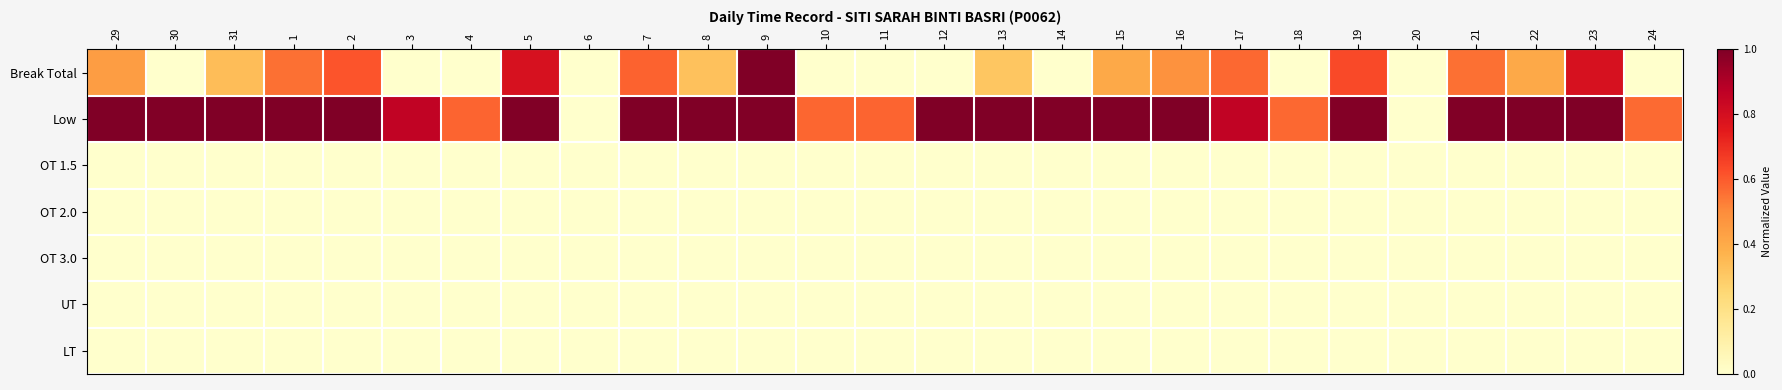

Reading left to right, extract all data points from this chart.

Break Total: 29=0.4	30=0.0	31=0.3	1=0.6	2=0.6	3=0.0	4=0.0	5=0.8	6=0.0	7=0.6	8=0.3	9=1.0	10=0.0	11=0.0	12=0.0	13=0.3	14=0.0	15=0.4	16=0.5	17=0.6	18=0.0	19=0.6	20=0.0	21=0.6	22=0.4	23=0.8	24=0.0
Low: 29=1.0	30=1.0	31=1.0	1=1.0	2=1.0	3=0.9	4=0.6	5=1.0	6=0.0	7=1.0	8=1.0	9=1.0	10=0.6	11=0.6	12=1.0	13=1.0	14=1.0	15=1.0	16=1.0	17=0.9	18=0.6	19=1.0	20=0.0	21=1.0	22=1.0	23=1.0	24=0.6
OT 1.5: 29=0.0	30=0.0	31=0.0	1=0.0	2=0.0	3=0.0	4=0.0	5=0.0	6=0.0	7=0.0	8=0.0	9=0.0	10=0.0	11=0.0	12=0.0	13=0.0	14=0.0	15=0.0	16=0.0	17=0.0	18=0.0	19=0.0	20=0.0	21=0.0	22=0.0	23=0.0	24=0.0
OT 2.0: 29=0.0	30=0.0	31=0.0	1=0.0	2=0.0	3=0.0	4=0.0	5=0.0	6=0.0	7=0.0	8=0.0	9=0.0	10=0.0	11=0.0	12=0.0	13=0.0	14=0.0	15=0.0	16=0.0	17=0.0	18=0.0	19=0.0	20=0.0	21=0.0	22=0.0	23=0.0	24=0.0
OT 3.0: 29=0.0	30=0.0	31=0.0	1=0.0	2=0.0	3=0.0	4=0.0	5=0.0	6=0.0	7=0.0	8=0.0	9=0.0	10=0.0	11=0.0	12=0.0	13=0.0	14=0.0	15=0.0	16=0.0	17=0.0	18=0.0	19=0.0	20=0.0	21=0.0	22=0.0	23=0.0	24=0.0
UT: 29=0.0	30=0.0	31=0.0	1=0.0	2=0.0	3=0.0	4=0.0	5=0.0	6=0.0	7=0.0	8=0.0	9=0.0	10=0.0	11=0.0	12=0.0	13=0.0	14=0.0	15=0.0	16=0.0	17=0.0	18=0.0	19=0.0	20=0.0	21=0.0	22=0.0	23=0.0	24=0.0
LT: 29=0.0	30=0.0	31=0.0	1=0.0	2=0.0	3=0.0	4=0.0	5=0.0	6=0.0	7=0.0	8=0.0	9=0.0	10=0.0	11=0.0	12=0.0	13=0.0	14=0.0	15=0.0	16=0.0	17=0.0	18=0.0	19=0.0	20=0.0	21=0.0	22=0.0	23=0.0	24=0.0